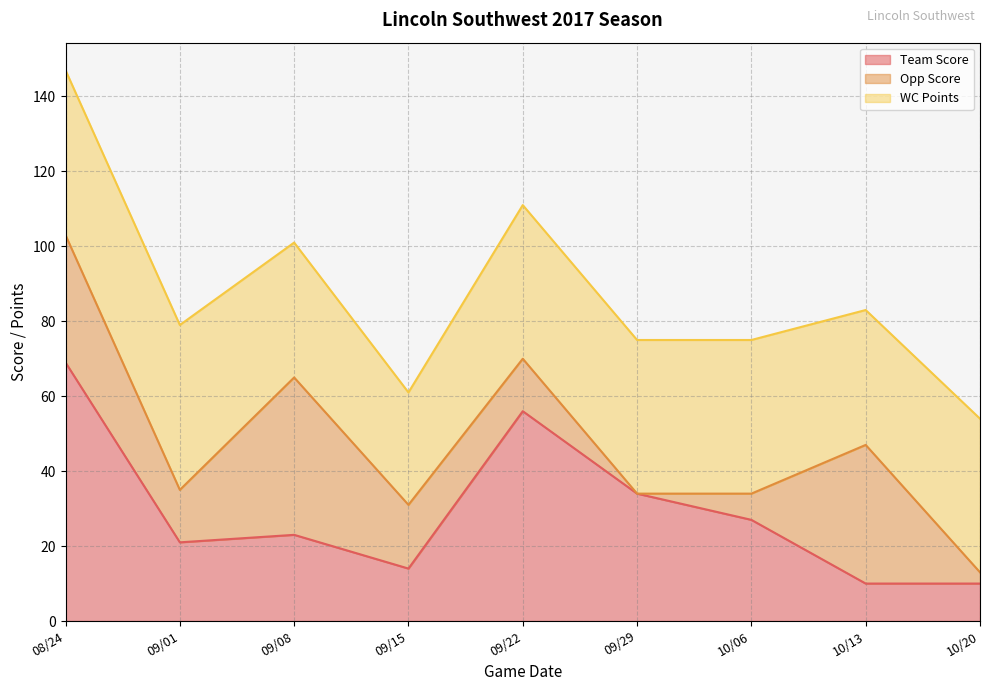

What are all the series names shown in the legend?

Team Score, Opp Score, WC Points